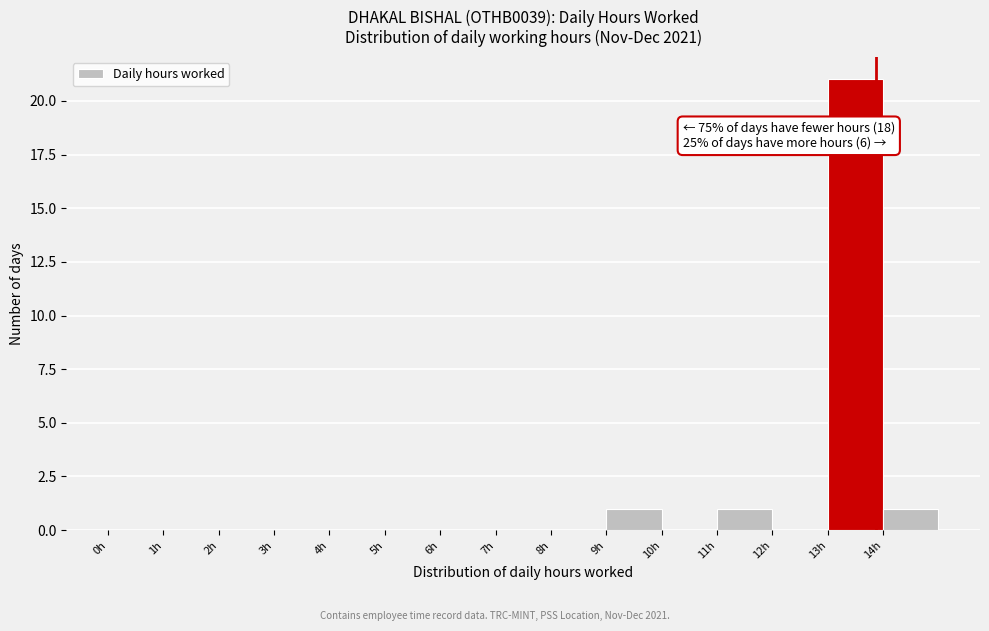

Which range on the x-axis has the tallest bar?

13 to 14